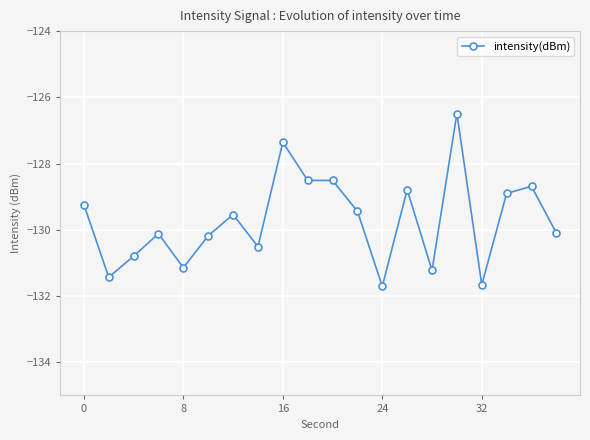

What is the value of the 4th point from the left?

-130.1